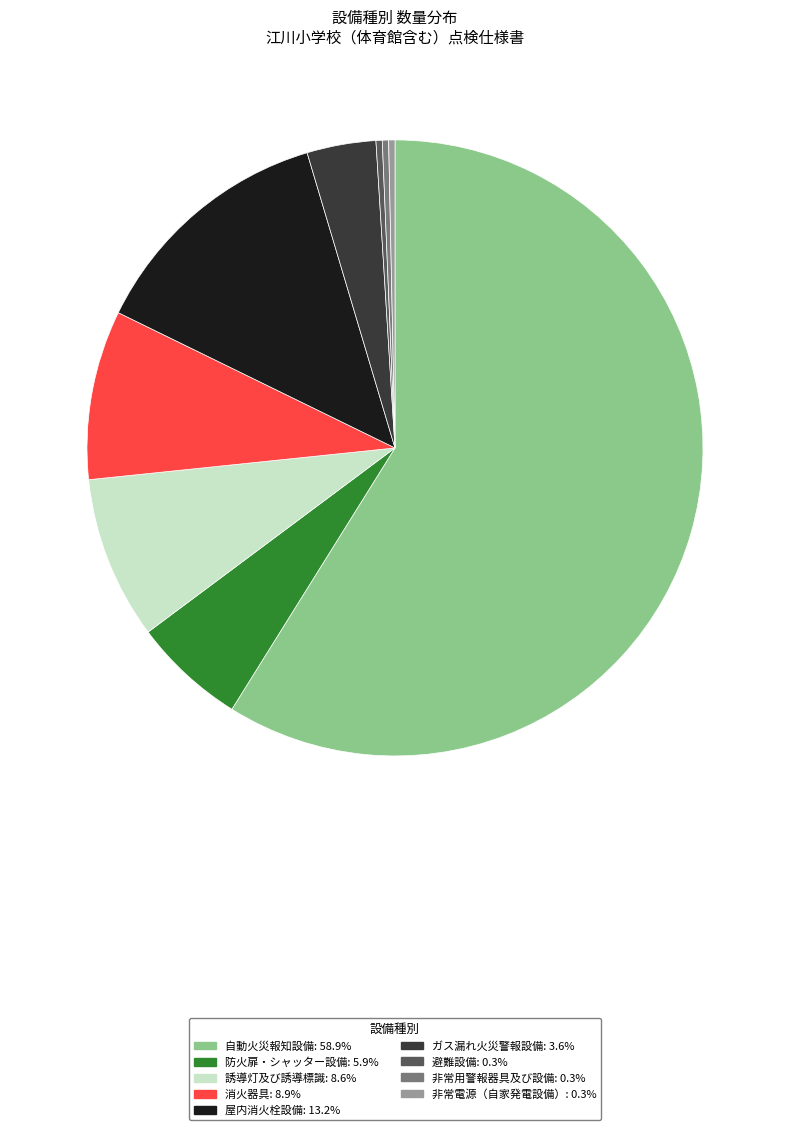

Between 防火扉・シャッター設備 and 誘導灯及び誘導標識, which is larger?

誘導灯及び誘導標識